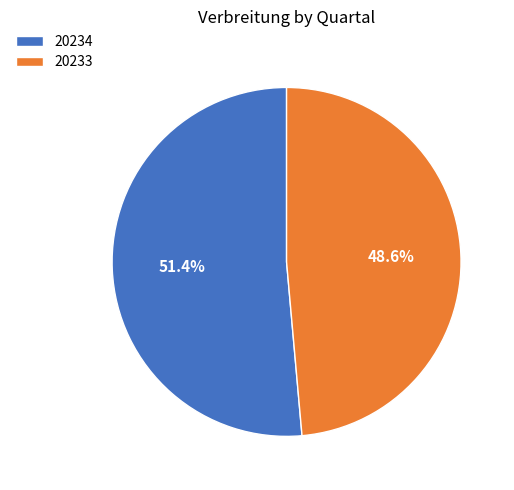

To the nearest percent, what is the combined percentage of 20233 and 20234?

100%